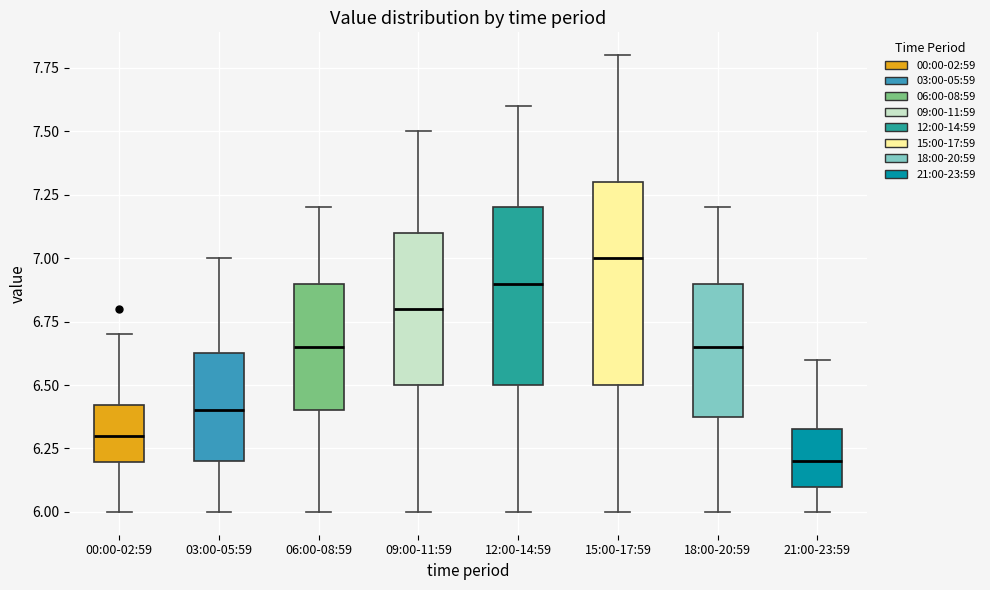

Which box has the lowest median line?

21:00-23:59